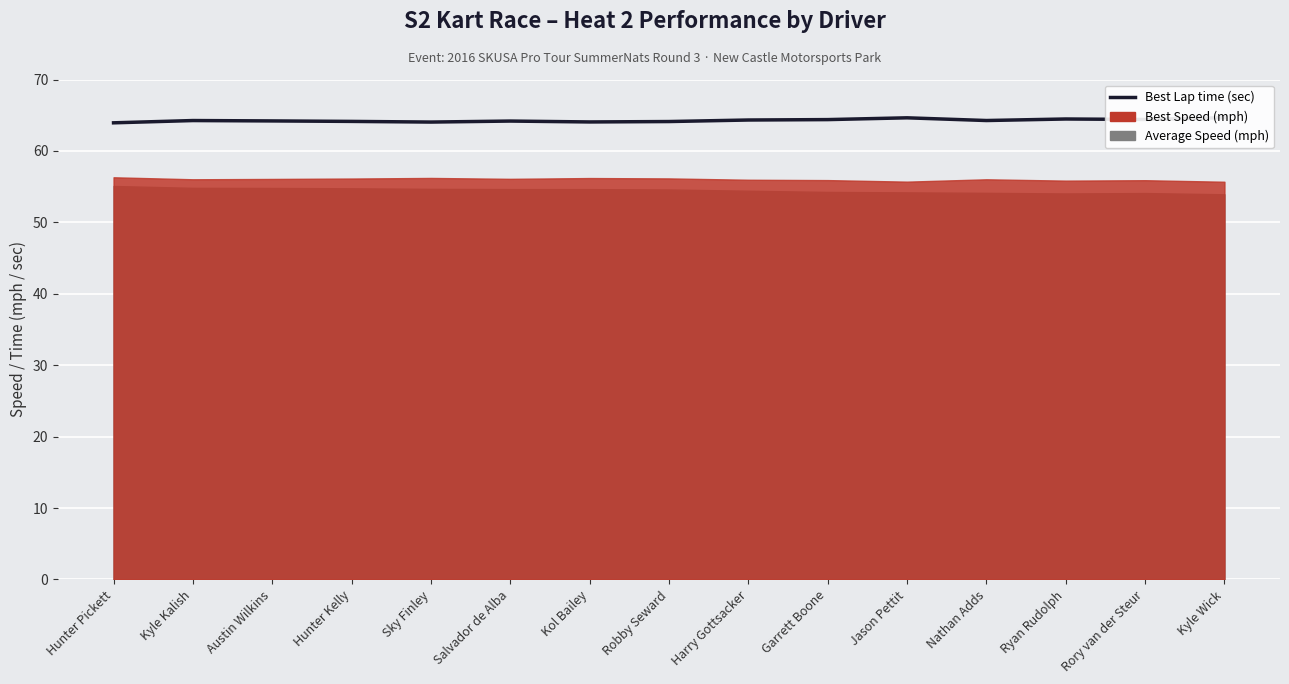

What is the value of the 1st point from the left?

63.9